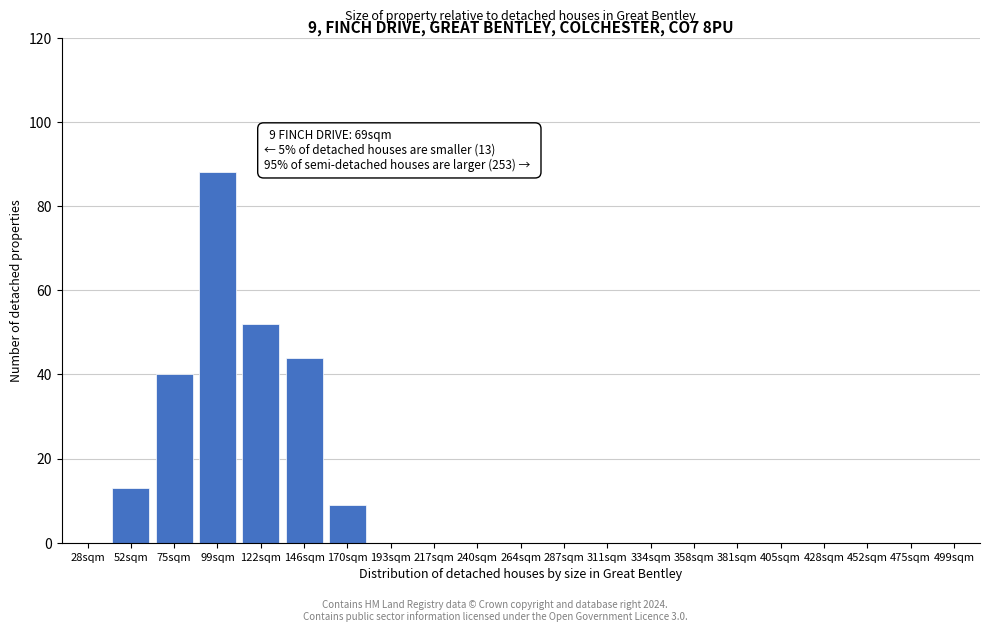

Reading right to left, transcribe all the data shown in this chart.

499sqm=0	475sqm=0	452sqm=0	428sqm=0	405sqm=0	381sqm=0	358sqm=0	334sqm=0	311sqm=0	287sqm=0	264sqm=0	240sqm=0	217sqm=0	193sqm=0	170sqm=9	146sqm=44	122sqm=52	99sqm=88	75sqm=40	52sqm=13	28sqm=0